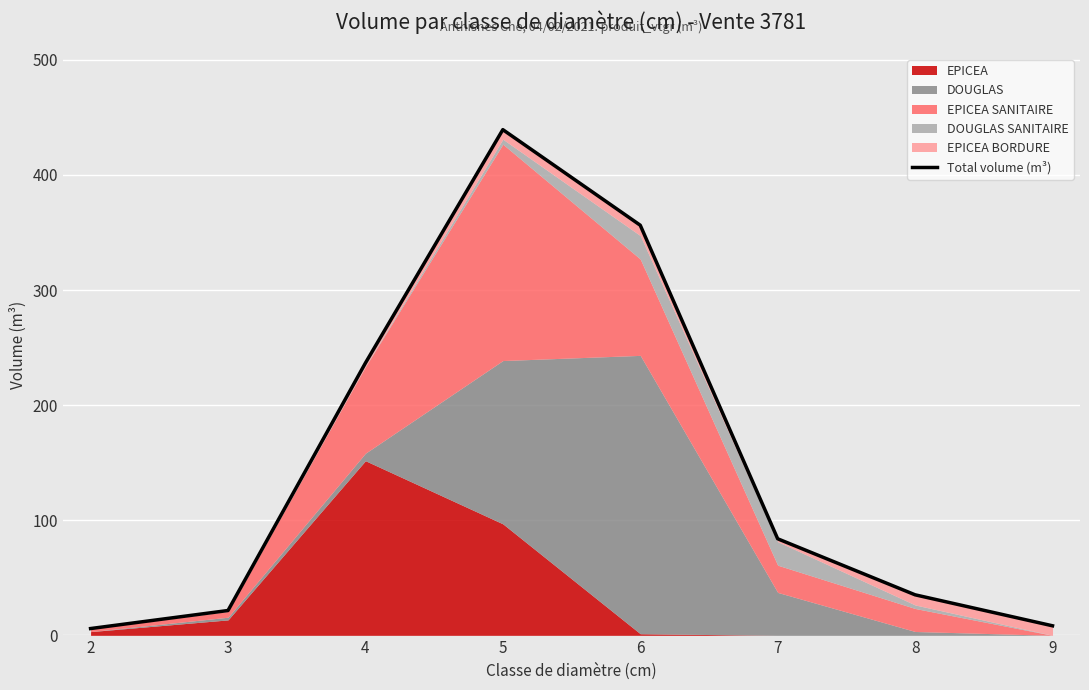

At which category does the data reach its first local peak?

5